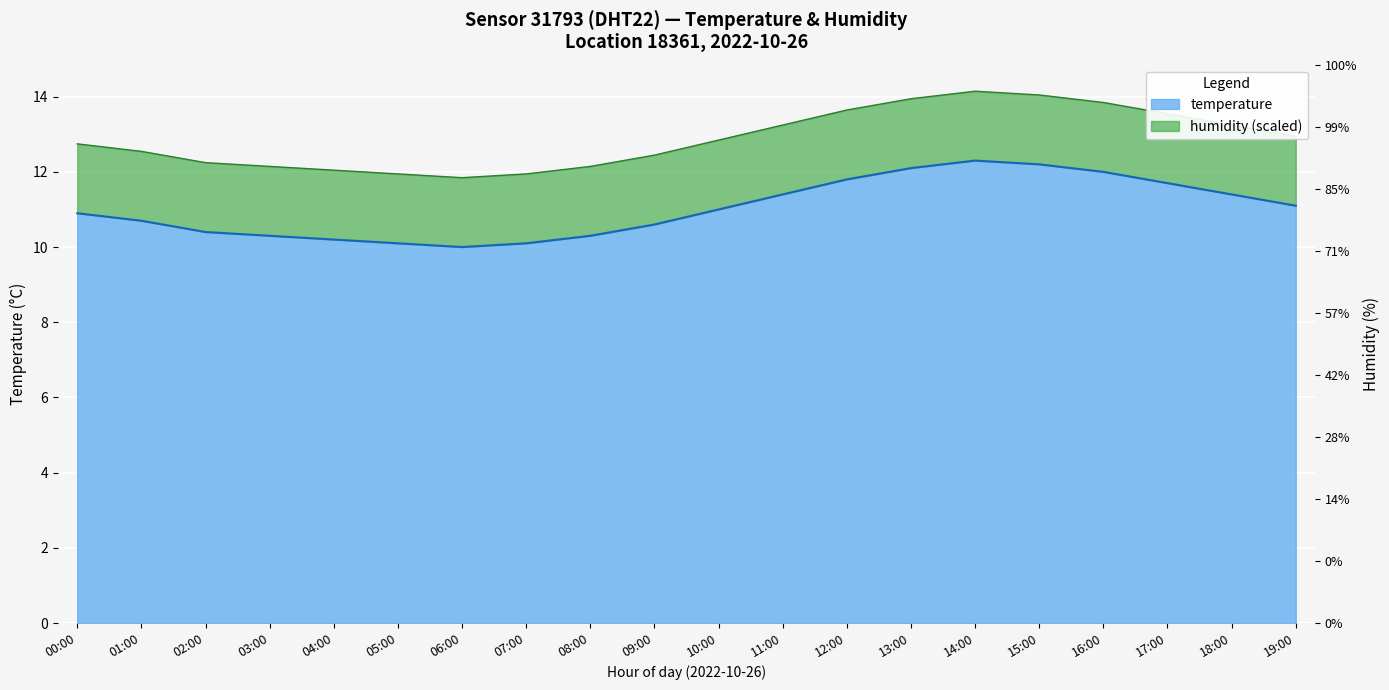

What is the label of the 15th point from the right?

05:00